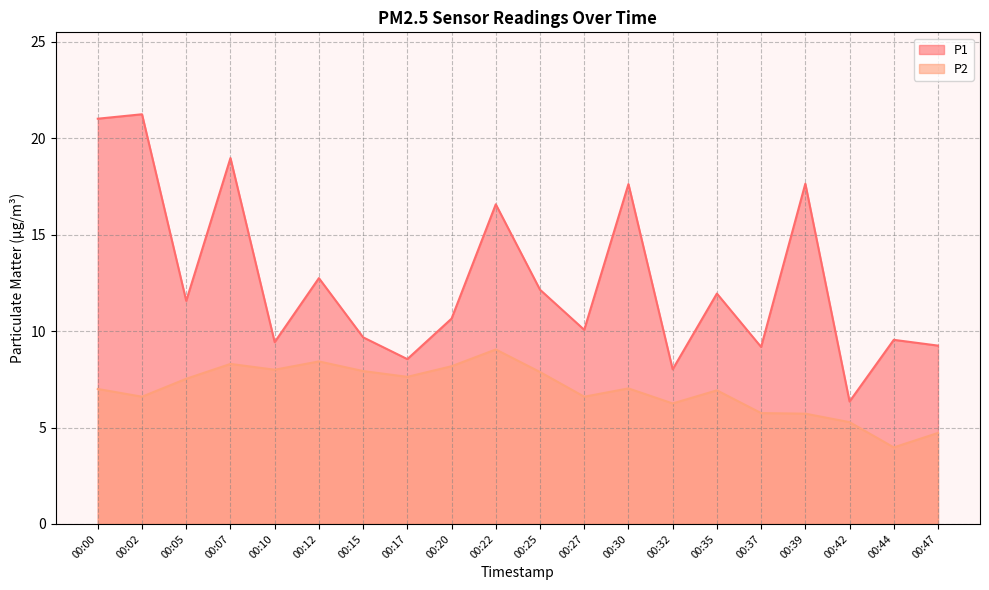

Is it true that P1 equals 12.9 at 00:32?

False